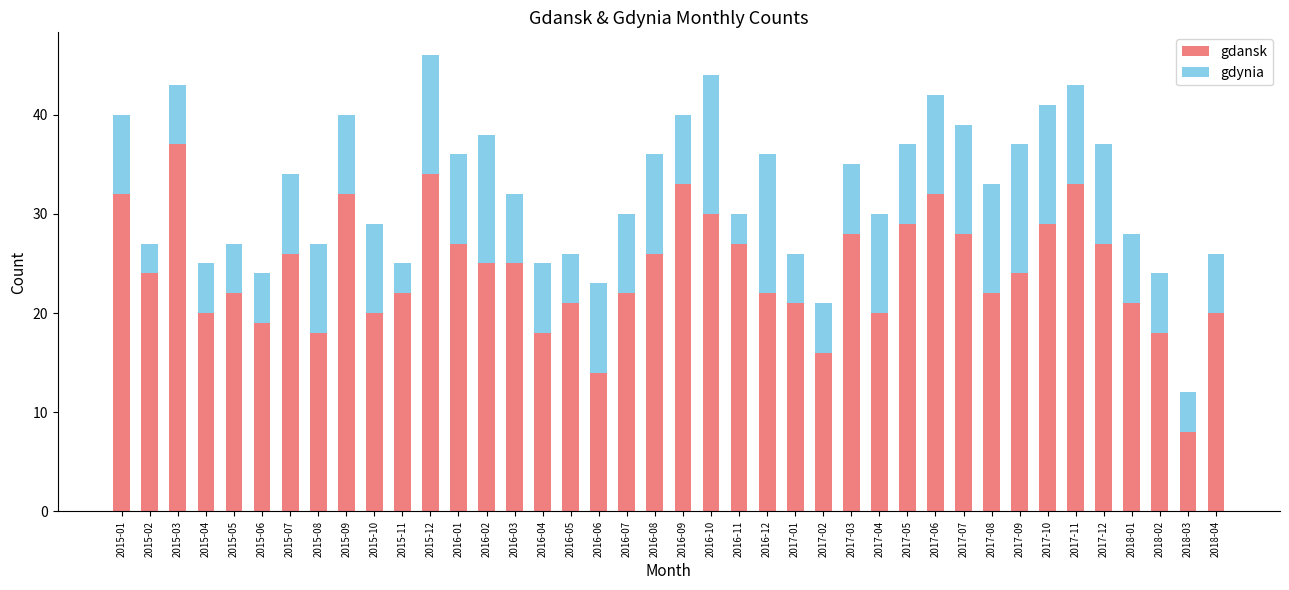

What is the lowest value of the gdansk series?

8